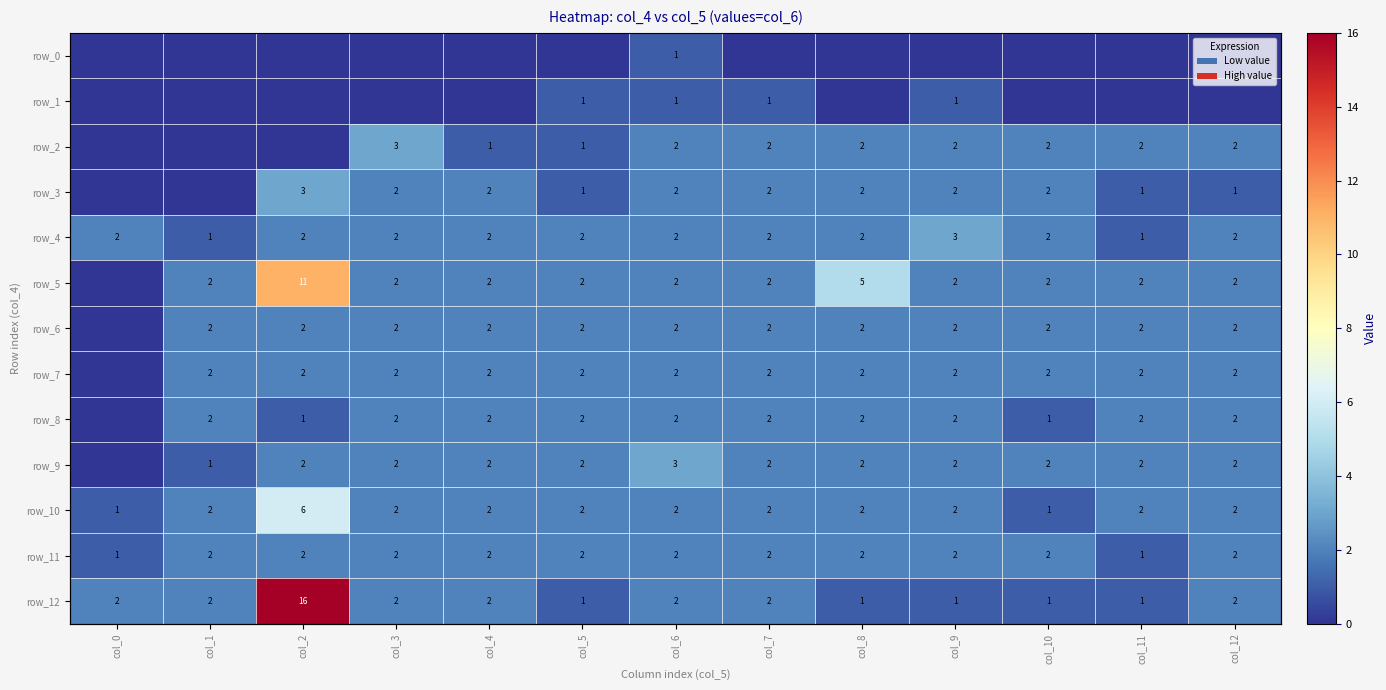

Reading left to right, what are all the values shown in this chart?

row_0: col_0=0	col_1=0	col_2=0	col_3=0	col_4=0	col_5=0	col_6=1	col_7=0	col_8=0	col_9=0	col_10=0	col_11=0	col_12=0
row_1: col_0=0	col_1=0	col_2=0	col_3=0	col_4=0	col_5=1	col_6=1	col_7=1	col_8=0	col_9=1	col_10=0	col_11=0	col_12=0
row_2: col_0=0	col_1=0	col_2=0	col_3=3	col_4=1	col_5=1	col_6=2	col_7=2	col_8=2	col_9=2	col_10=2	col_11=2	col_12=2
row_3: col_0=0	col_1=0	col_2=3	col_3=2	col_4=2	col_5=1	col_6=2	col_7=2	col_8=2	col_9=2	col_10=2	col_11=1	col_12=1
row_4: col_0=2	col_1=1	col_2=2	col_3=2	col_4=2	col_5=2	col_6=2	col_7=2	col_8=2	col_9=3	col_10=2	col_11=1	col_12=2
row_5: col_0=0	col_1=2	col_2=11	col_3=2	col_4=2	col_5=2	col_6=2	col_7=2	col_8=5	col_9=2	col_10=2	col_11=2	col_12=2
row_6: col_0=0	col_1=2	col_2=2	col_3=2	col_4=2	col_5=2	col_6=2	col_7=2	col_8=2	col_9=2	col_10=2	col_11=2	col_12=2
row_7: col_0=0	col_1=2	col_2=2	col_3=2	col_4=2	col_5=2	col_6=2	col_7=2	col_8=2	col_9=2	col_10=2	col_11=2	col_12=2
row_8: col_0=0	col_1=2	col_2=1	col_3=2	col_4=2	col_5=2	col_6=2	col_7=2	col_8=2	col_9=2	col_10=1	col_11=2	col_12=2
row_9: col_0=0	col_1=1	col_2=2	col_3=2	col_4=2	col_5=2	col_6=3	col_7=2	col_8=2	col_9=2	col_10=2	col_11=2	col_12=2
row_10: col_0=1	col_1=2	col_2=6	col_3=2	col_4=2	col_5=2	col_6=2	col_7=2	col_8=2	col_9=2	col_10=1	col_11=2	col_12=2
row_11: col_0=1	col_1=2	col_2=2	col_3=2	col_4=2	col_5=2	col_6=2	col_7=2	col_8=2	col_9=2	col_10=2	col_11=1	col_12=2
row_12: col_0=2	col_1=2	col_2=16	col_3=2	col_4=2	col_5=1	col_6=2	col_7=2	col_8=1	col_9=1	col_10=1	col_11=1	col_12=2